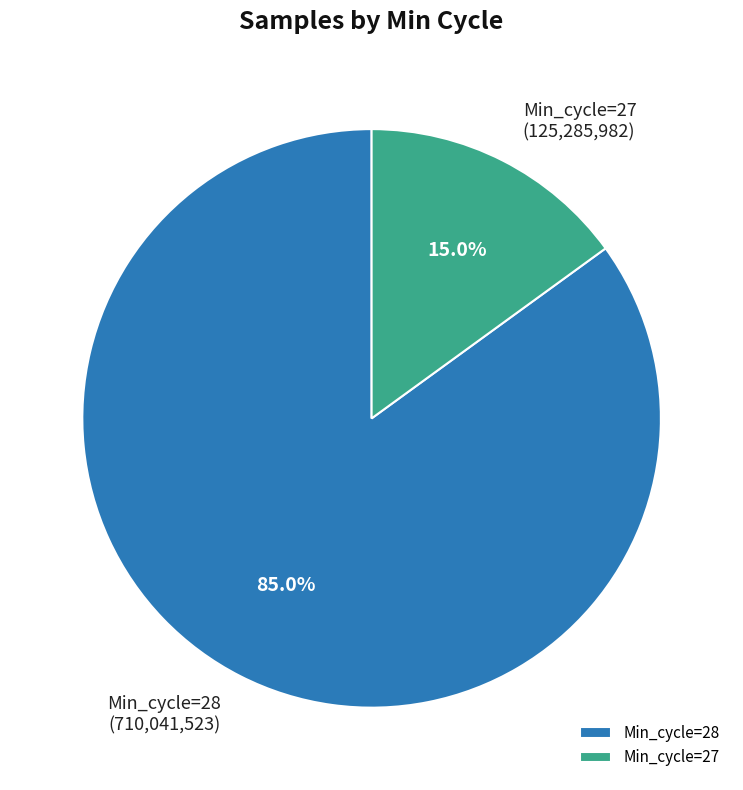

What portion of the pie excludes Min_cycle=27?

85.0%